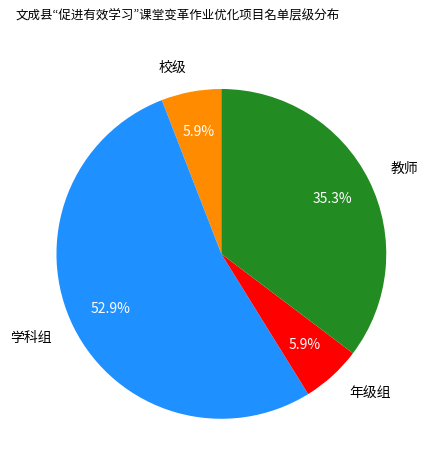

Do 教师 and 校级 together represent more than half of the pie?

No